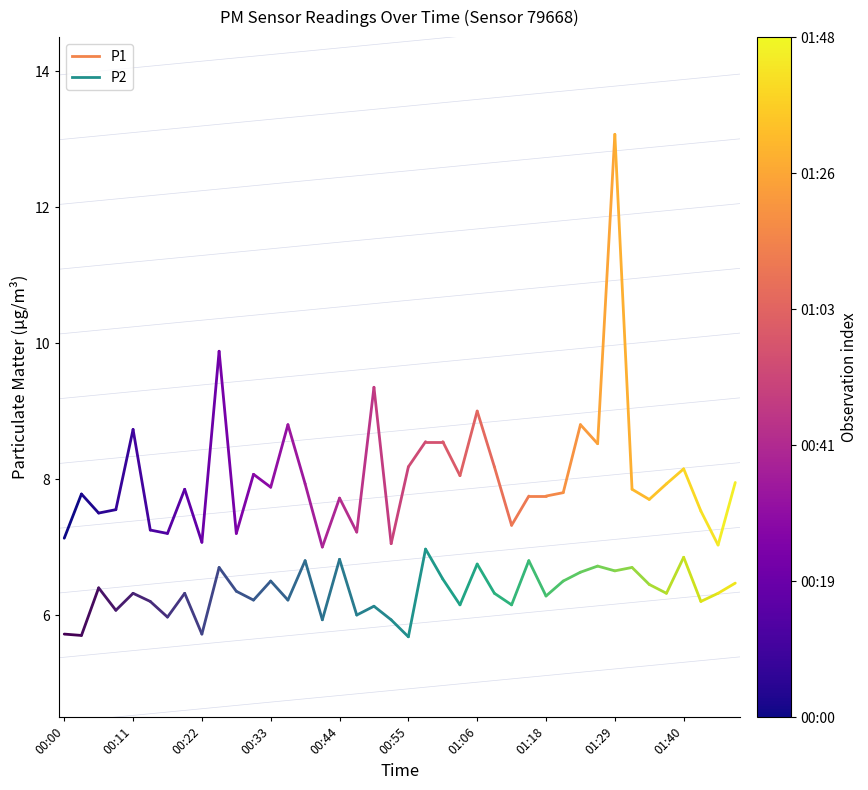

Between 00:11 and 00:00, which is larger?

00:11